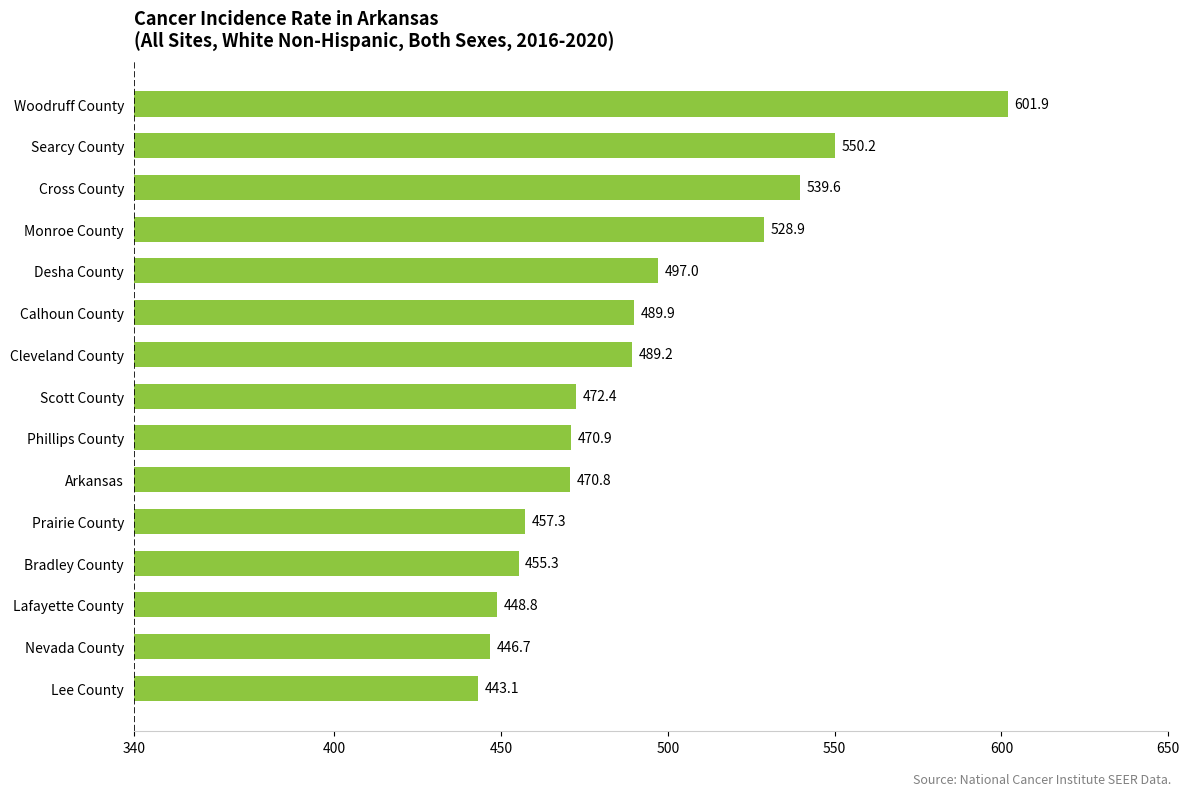

Rank the categories by value from lowest to highest.

Lee County, Nevada County, Lafayette County, Bradley County, Prairie County, Arkansas, Phillips County, Scott County, Cleveland County, Calhoun County, Desha County, Monroe County, Cross County, Searcy County, Woodruff County